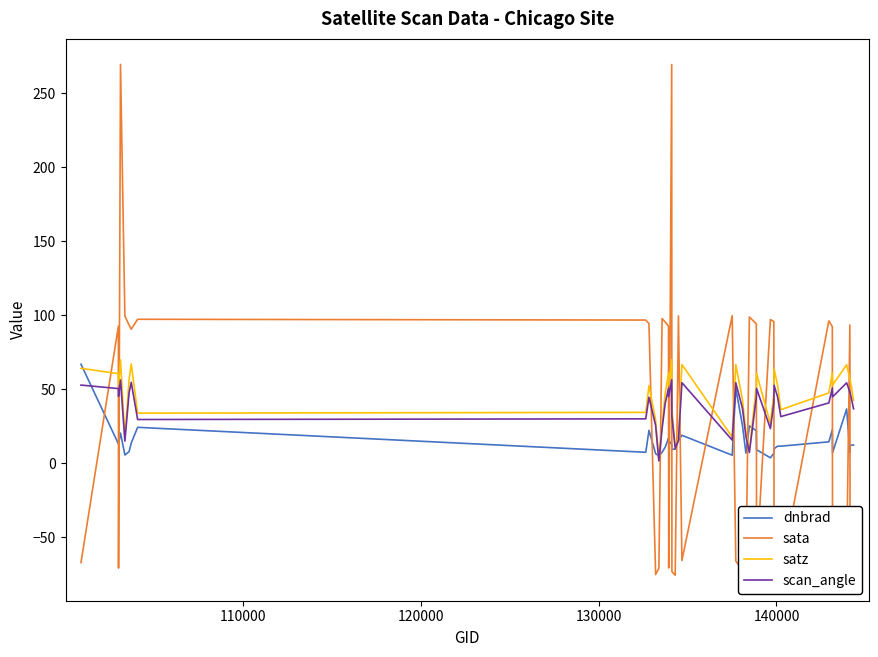

What is the minimum value shown in the chart?

-75.6